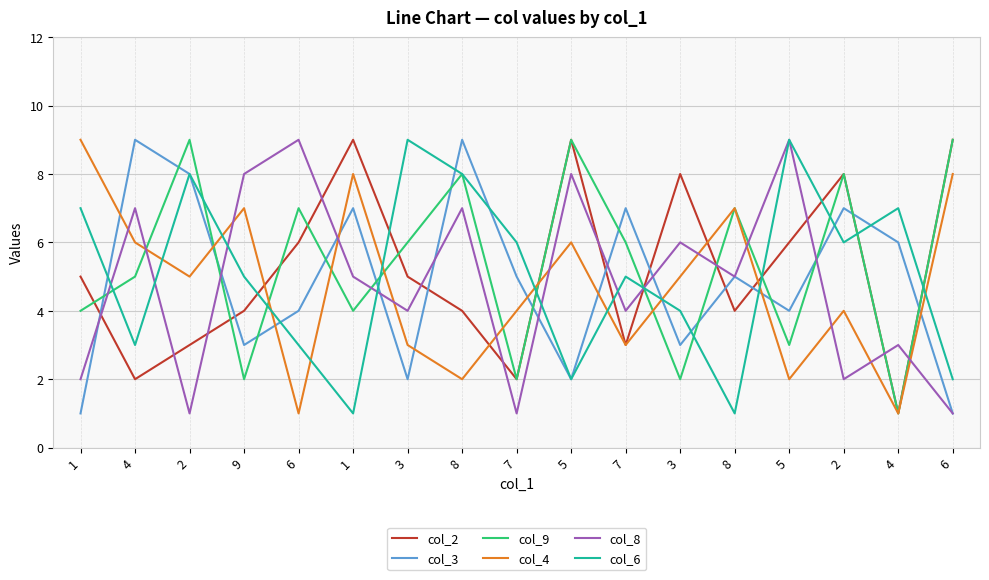

Rank the series by their maximum value, from highest to lowest.

col_2, col_3, col_9, col_4, col_8, col_6